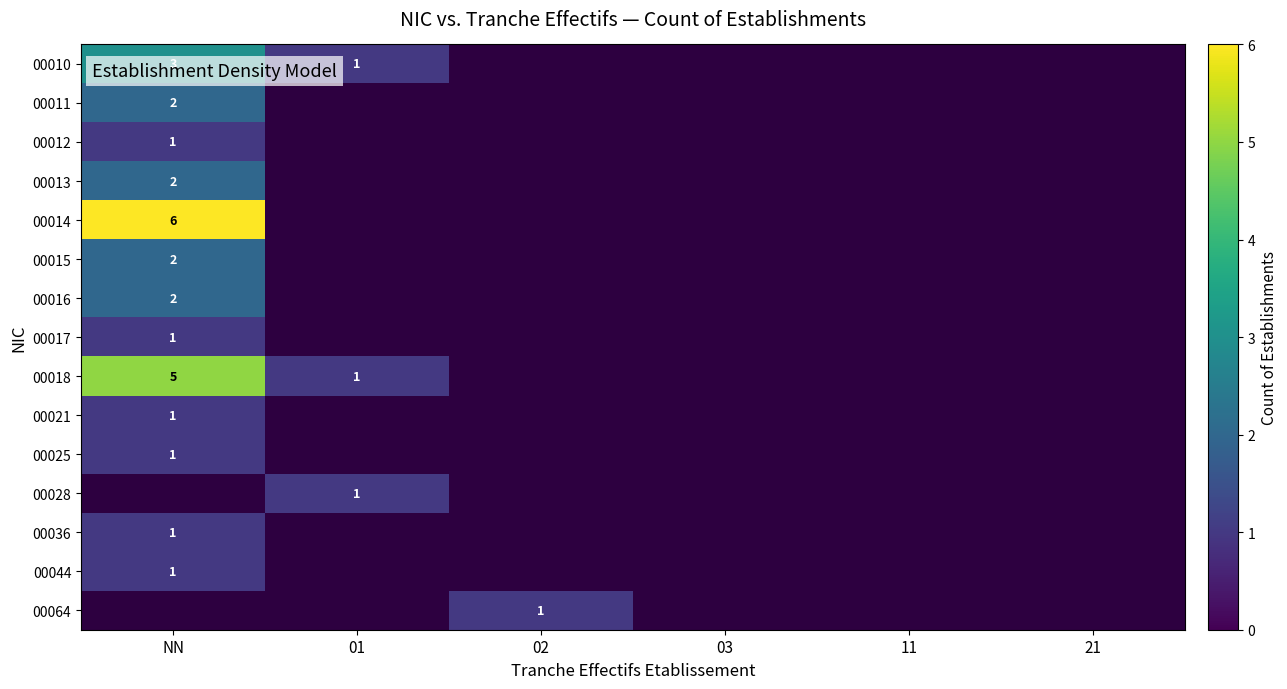

The value of 00021 at NN is 1. True or false?

True